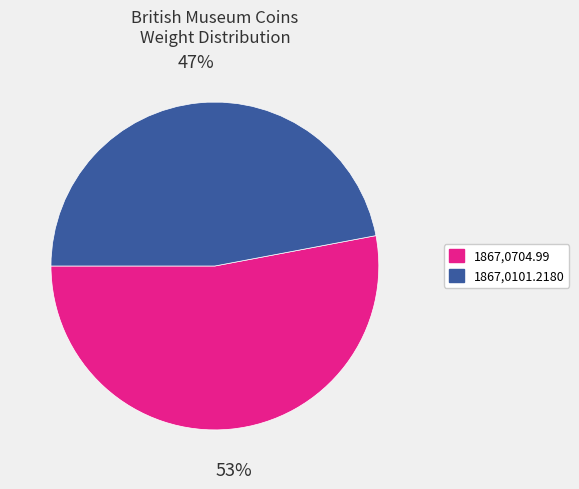

Is the sum of 1867,0101.2180 and 1867,0704.99 greater than half?

Yes